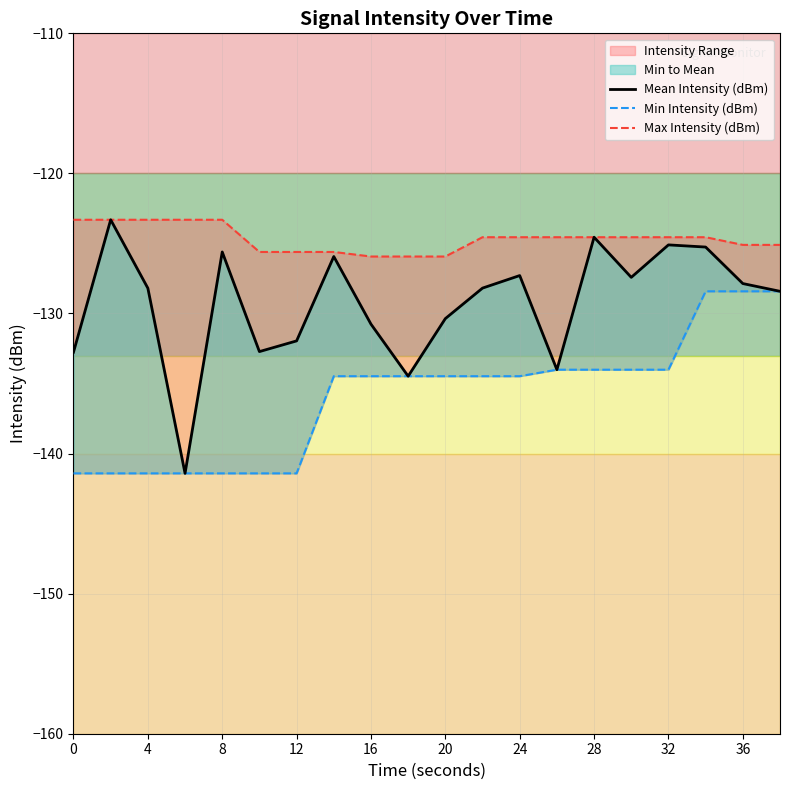

At how many categories does at least one series exceed -135?

20